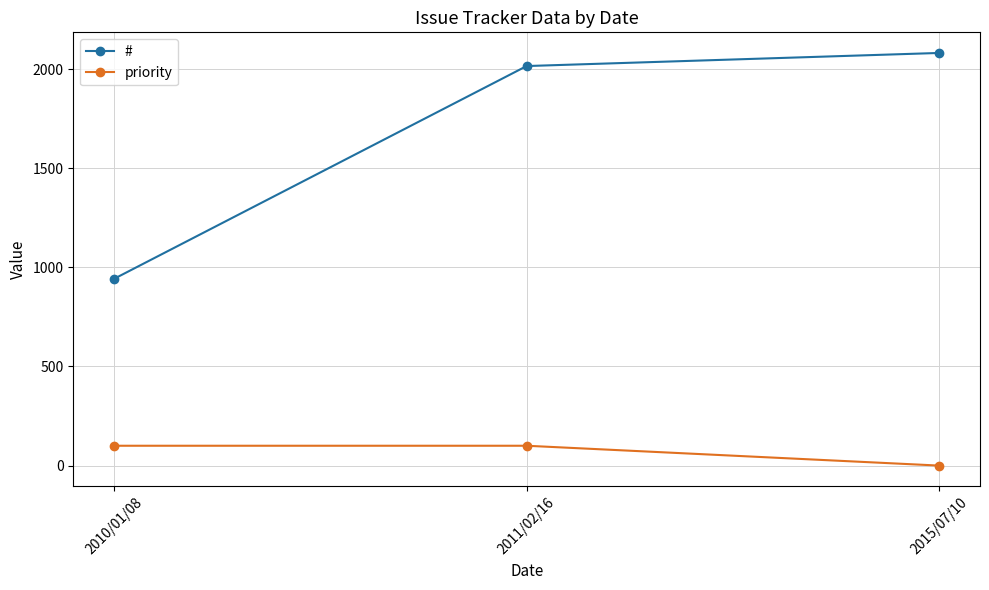

Is this an area chart (filled region under the line)?

No